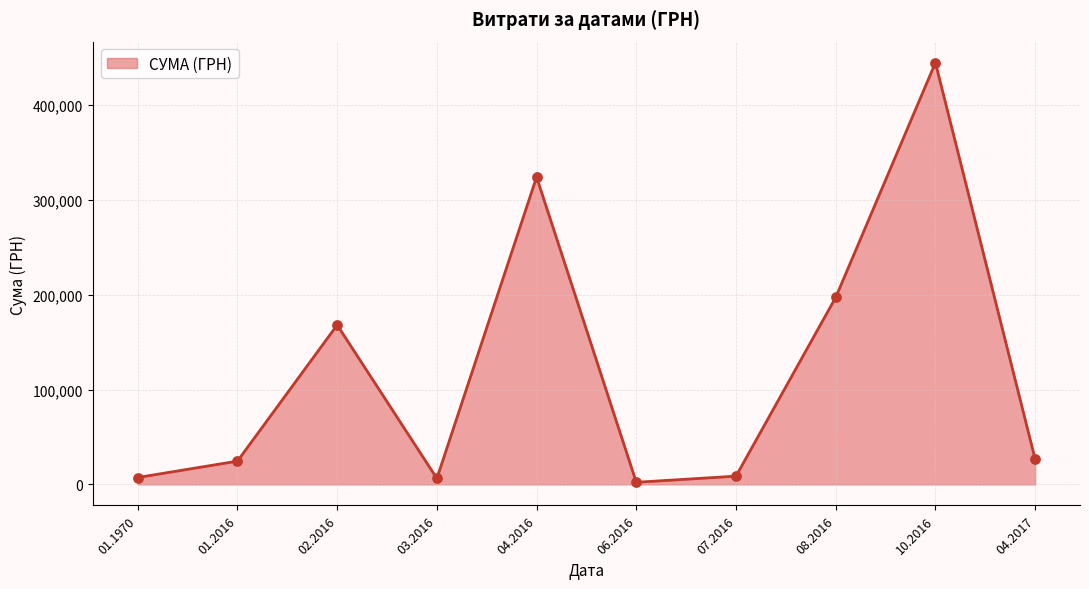

What is the change in value from 02.2016 to 04.2016?

+155958.9